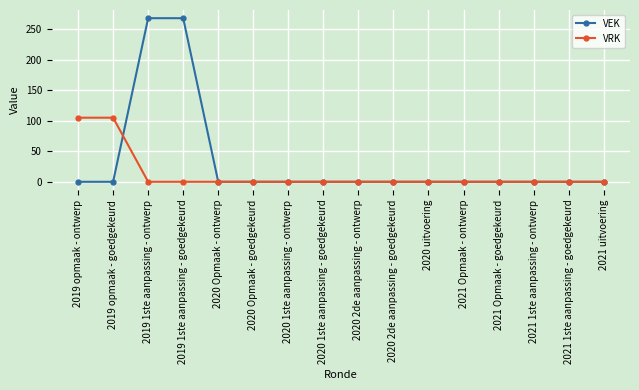

Which series has the widest spread of values?

VEK